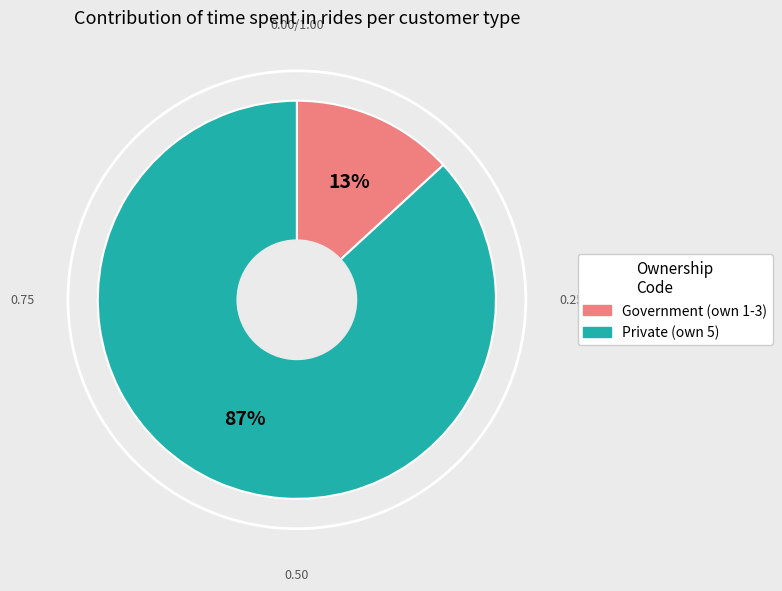

To the nearest percent, what is the combined percentage of Private (own 5) and Government (own 1-3)?

100%